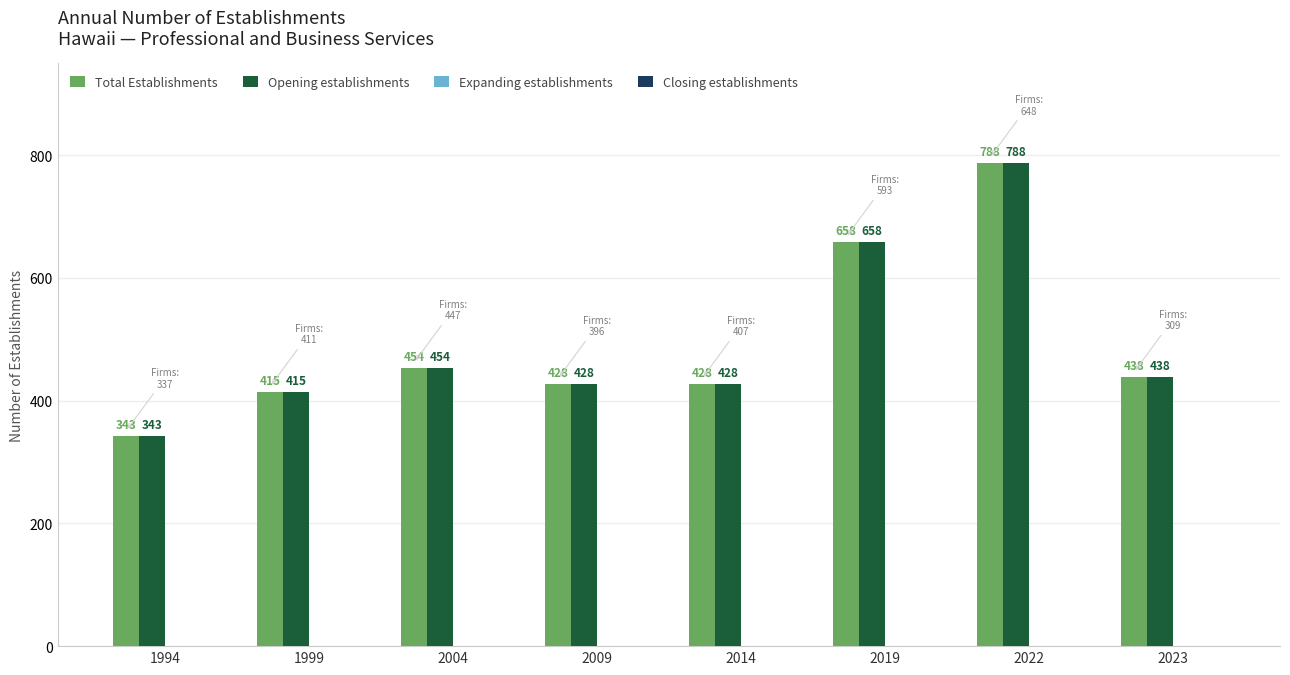

At which category does the chart reach its peak across all series?

2022